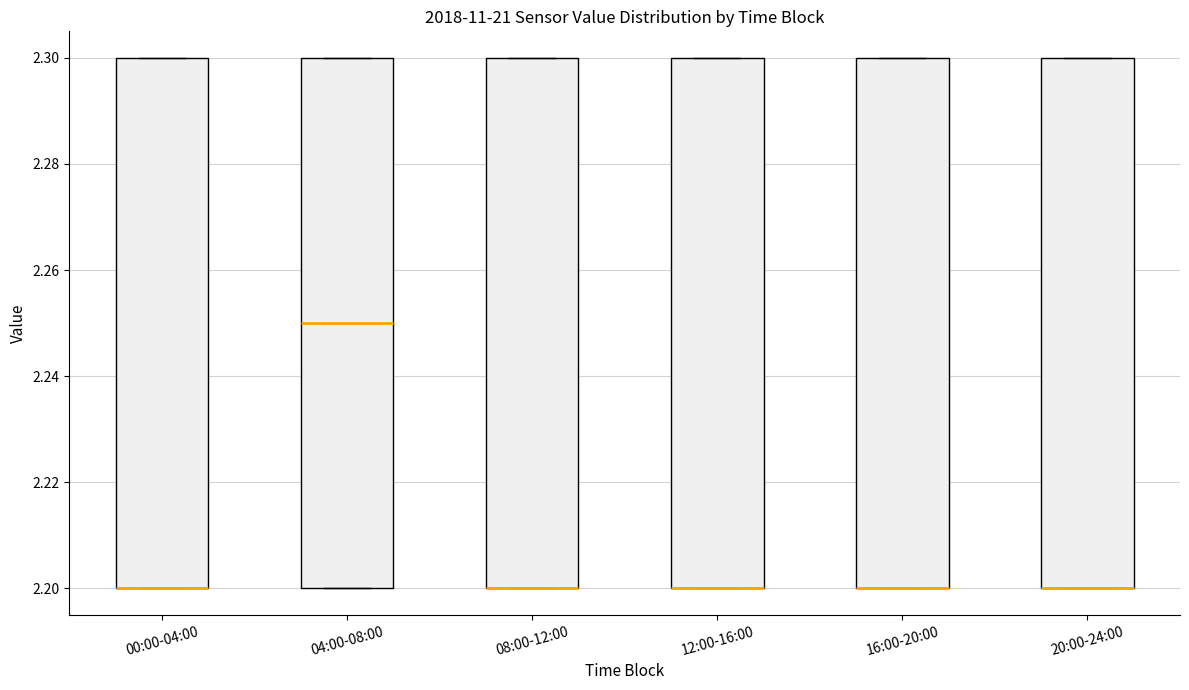

Reading left to right, transcribe this box plot: for each box, give where its median line is, the range the box spans, and where its two whiskers end, as read against the y-axis. The values are not printed on the chart, so give them approximately, as read against the axis.

00:00-04:00: median 2.20 (drawn on the box's lower edge), box 2.20 to 2.30, whiskers 2.20 to 2.30
04:00-08:00: median 2.25, box 2.20 to 2.30, whiskers 2.20 to 2.30
08:00-12:00: median 2.20 (drawn on the box's lower edge), box 2.20 to 2.30, whiskers 2.20 to 2.30
12:00-16:00: median 2.20 (drawn on the box's lower edge), box 2.20 to 2.30, whiskers 2.20 to 2.30
16:00-20:00: median 2.20 (drawn on the box's lower edge), box 2.20 to 2.30, whiskers 2.20 to 2.30
20:00-24:00: median 2.20 (drawn on the box's lower edge), box 2.20 to 2.30, whiskers 2.20 to 2.30